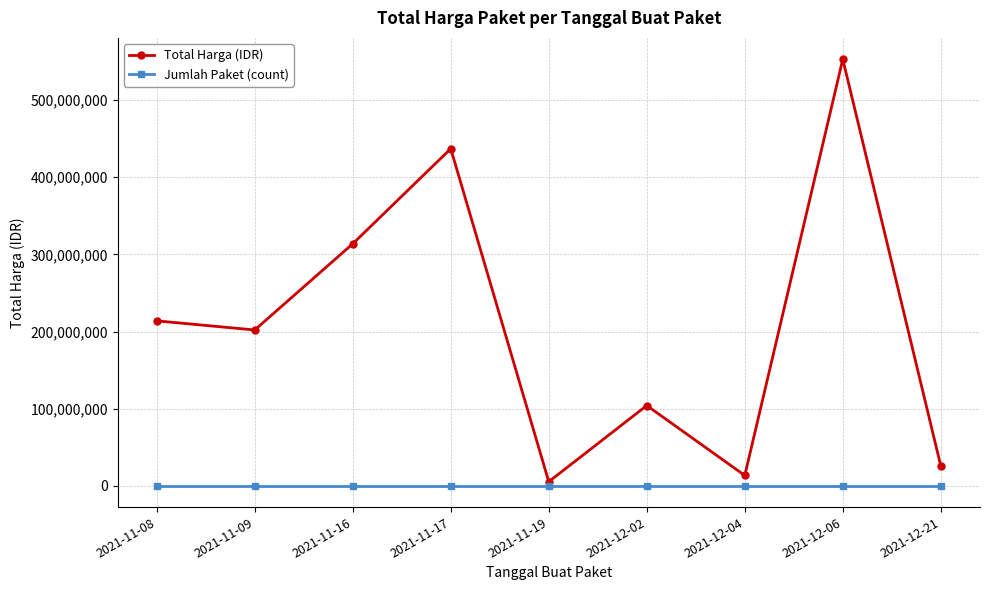

What is the label of the 5th point from the left?

2021-11-19